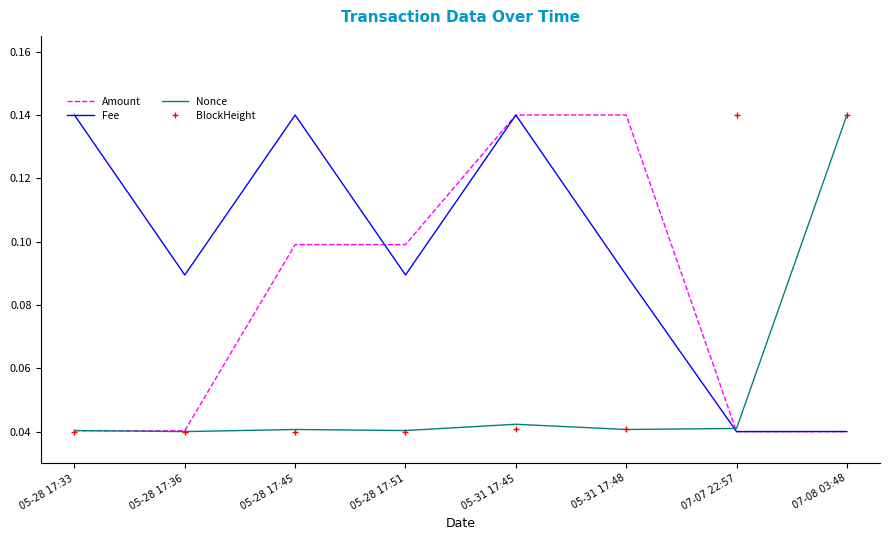

Between which two adjacent categories do BlockHeight and Fee first intersect?

05-31 17:48 and 07-07 22:57